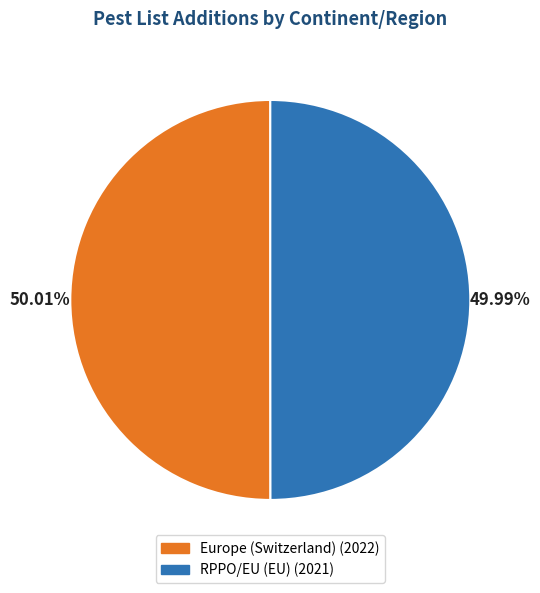

To the nearest percent, what percentage of the pie is Europe (Switzerland)?

50%